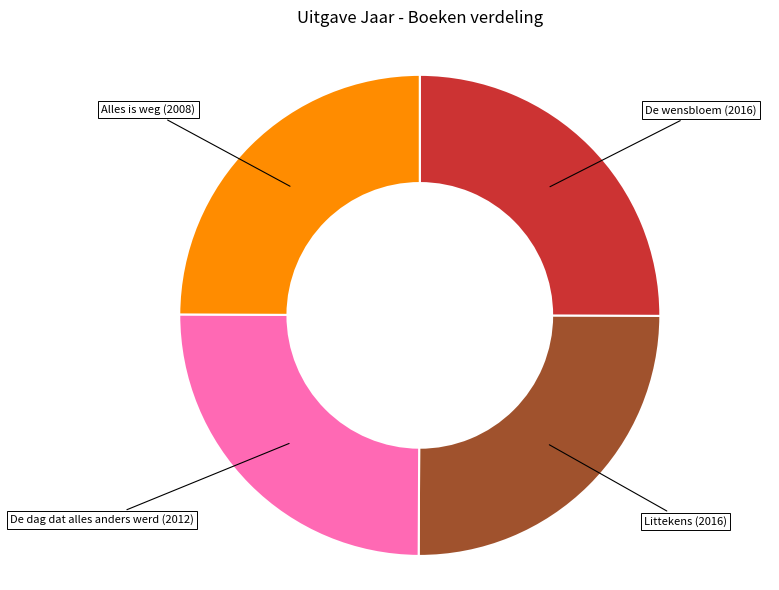

Does any single category account for the majority?

No